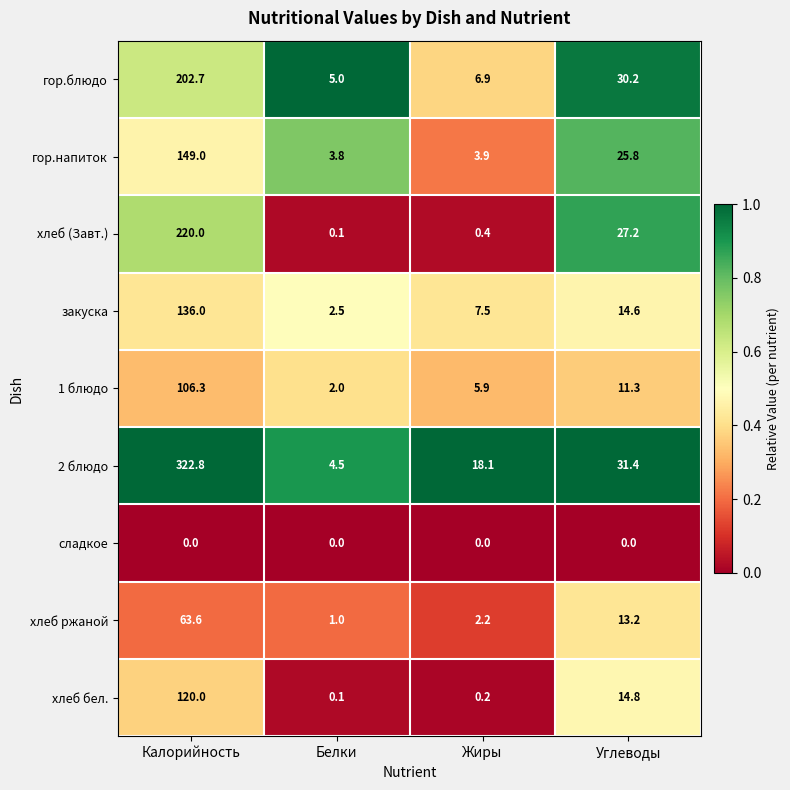

Which series has the largest total across all categories?

2 блюдо